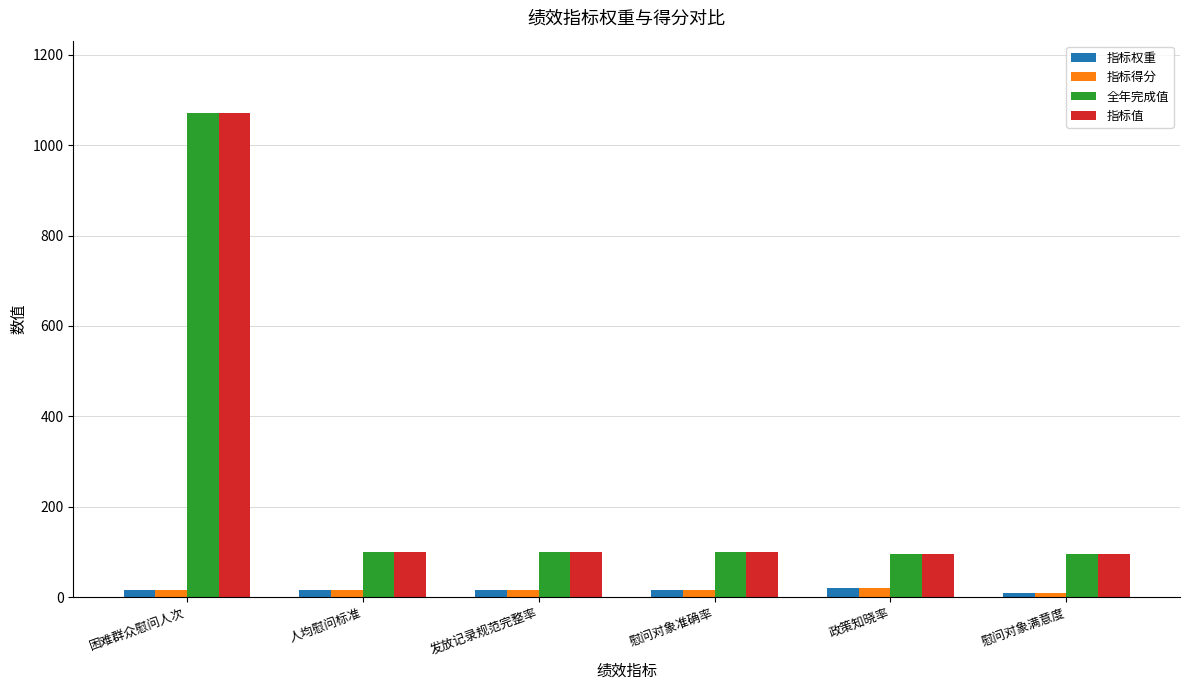

What is the approximate value of 指标权重 at 慰问对象满意度, to the nearest 10?

10